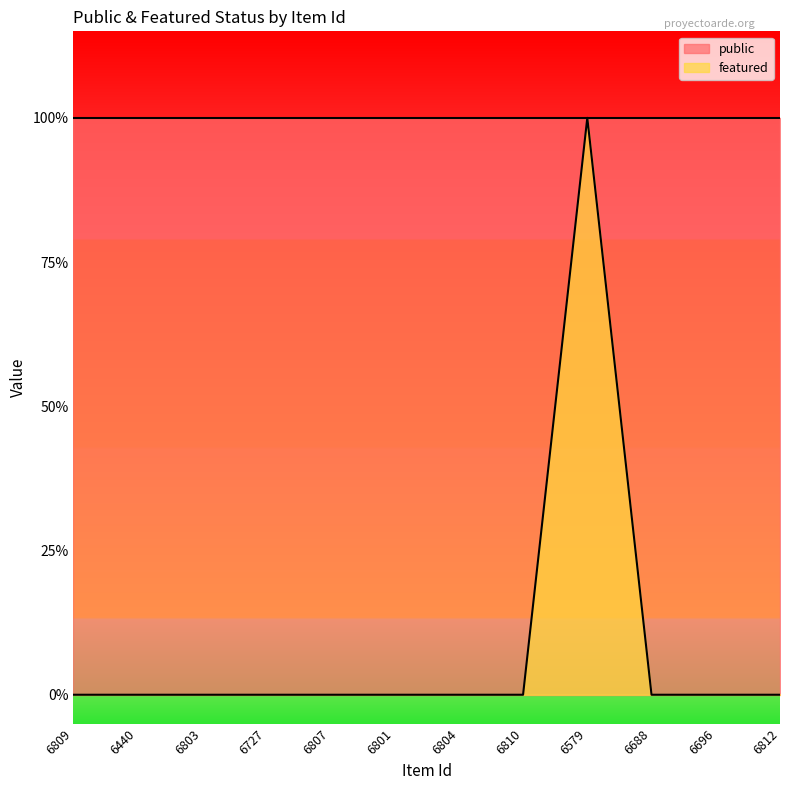

Rank the categories by value from lowest to highest.

6809, 6440, 6803, 6727, 6807, 6801, 6804, 6810, 6688, 6696, 6812, 6579